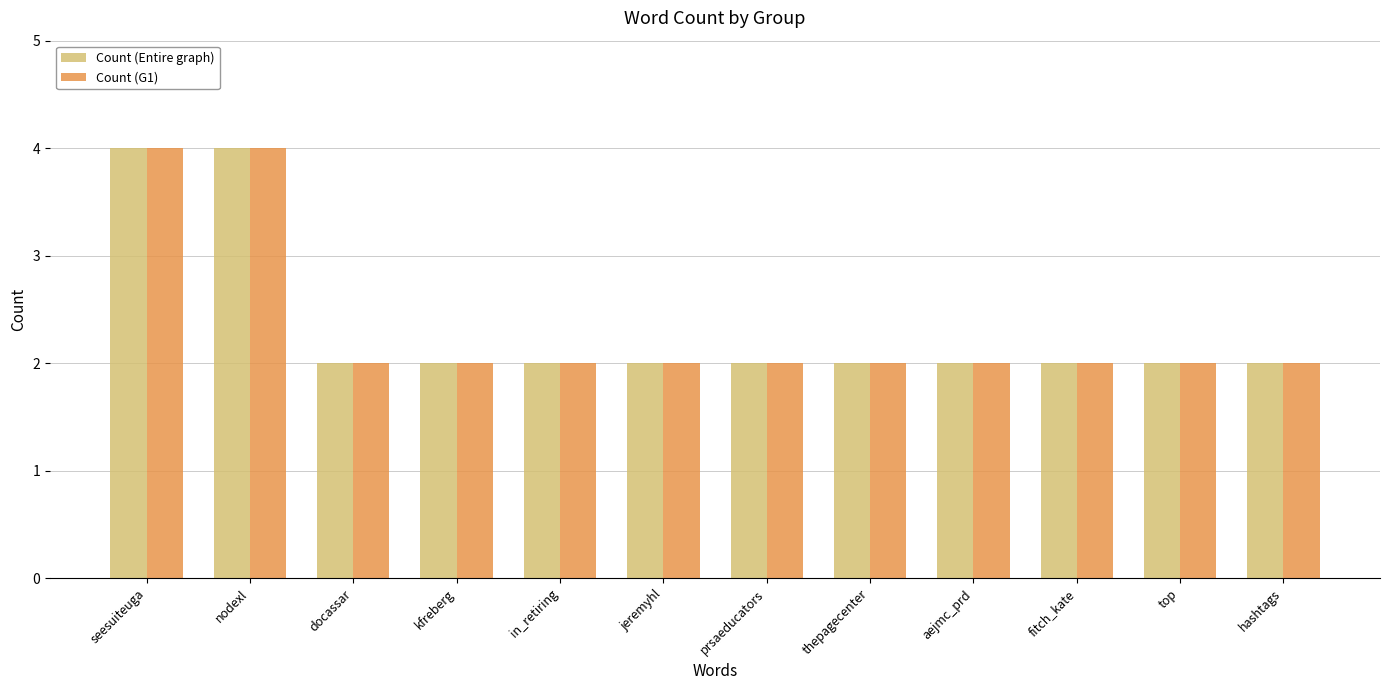

What is the maximum value shown in the chart?

4